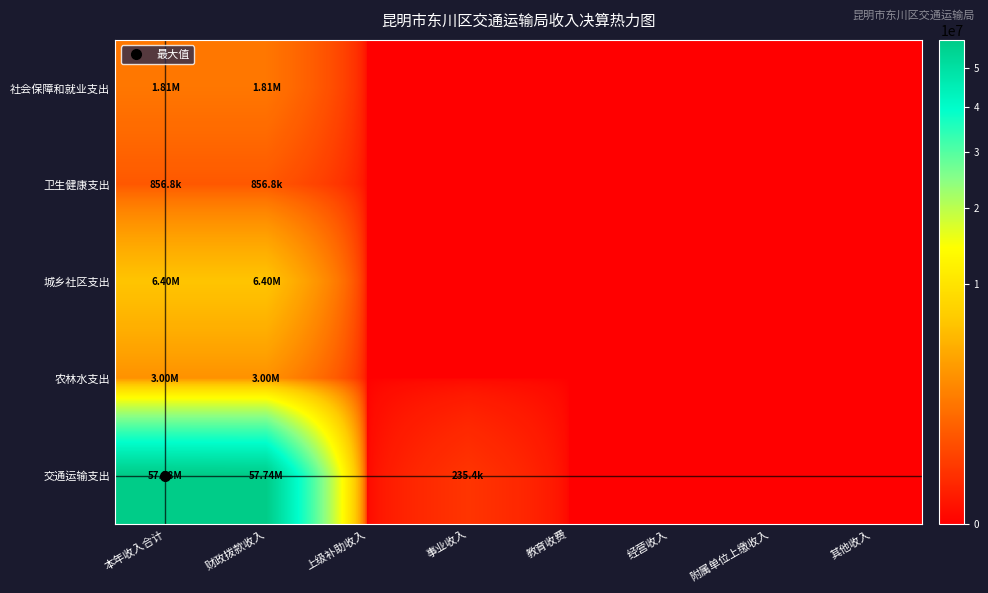

Which series has the largest total across all categories?

交通运输支出